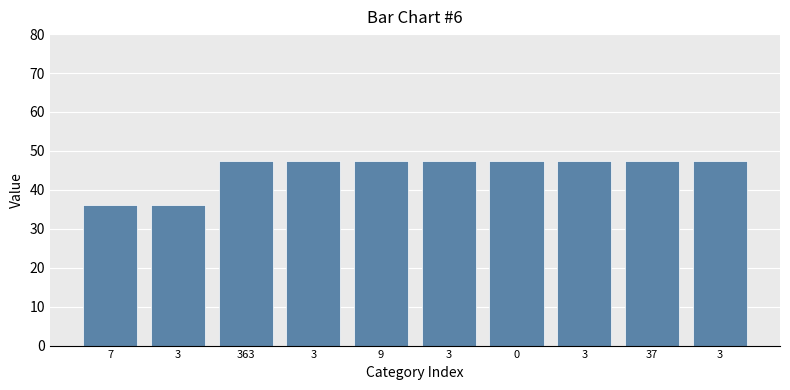

What is the difference between the maximum and second lowest values?

11.3